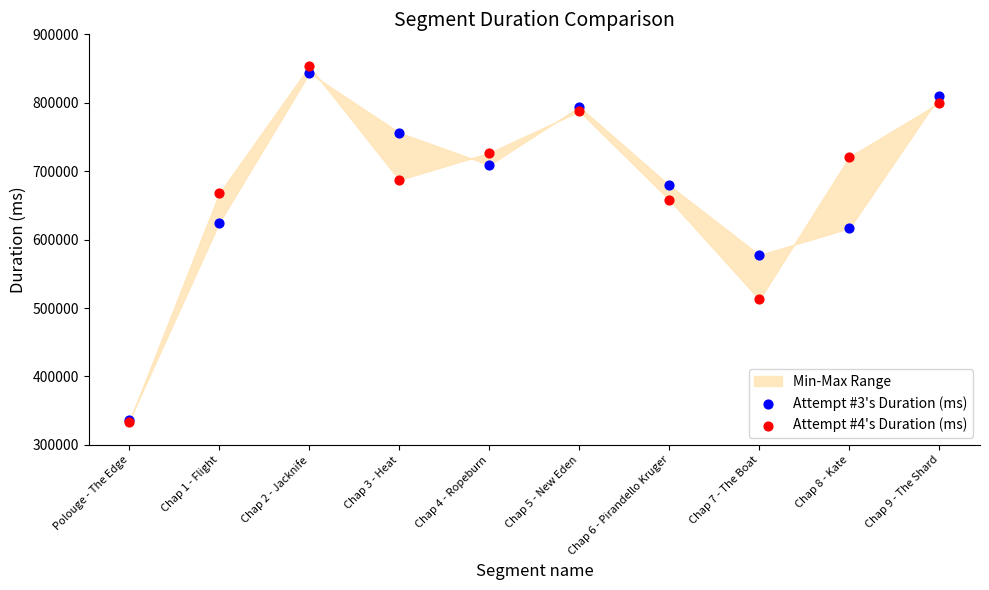

Across all series, what Y value is closest to 593412?

577423